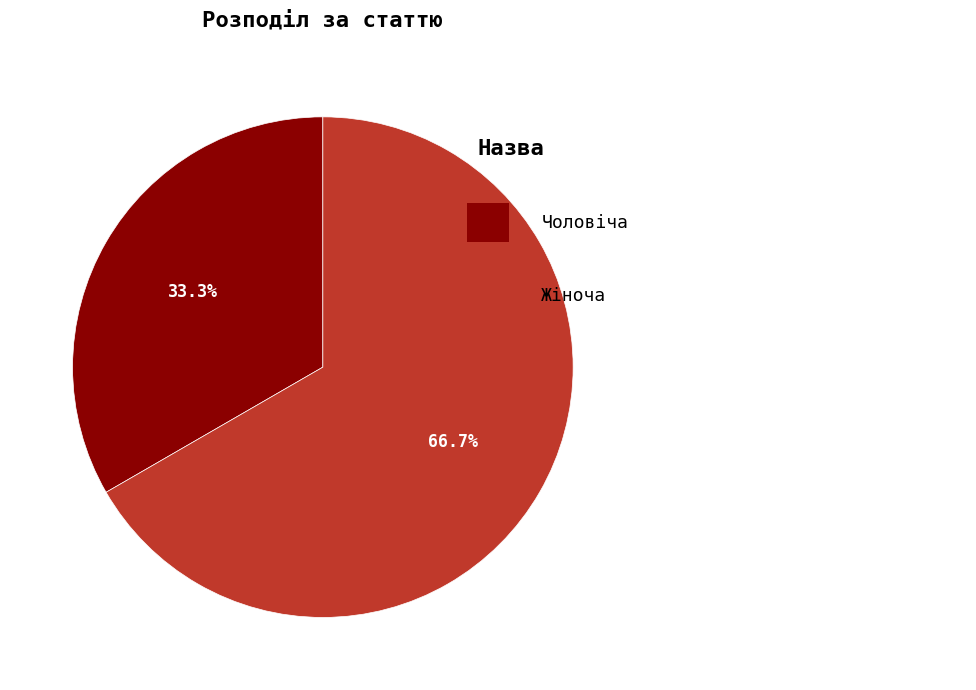

Is there a majority slice in this chart?

Yes